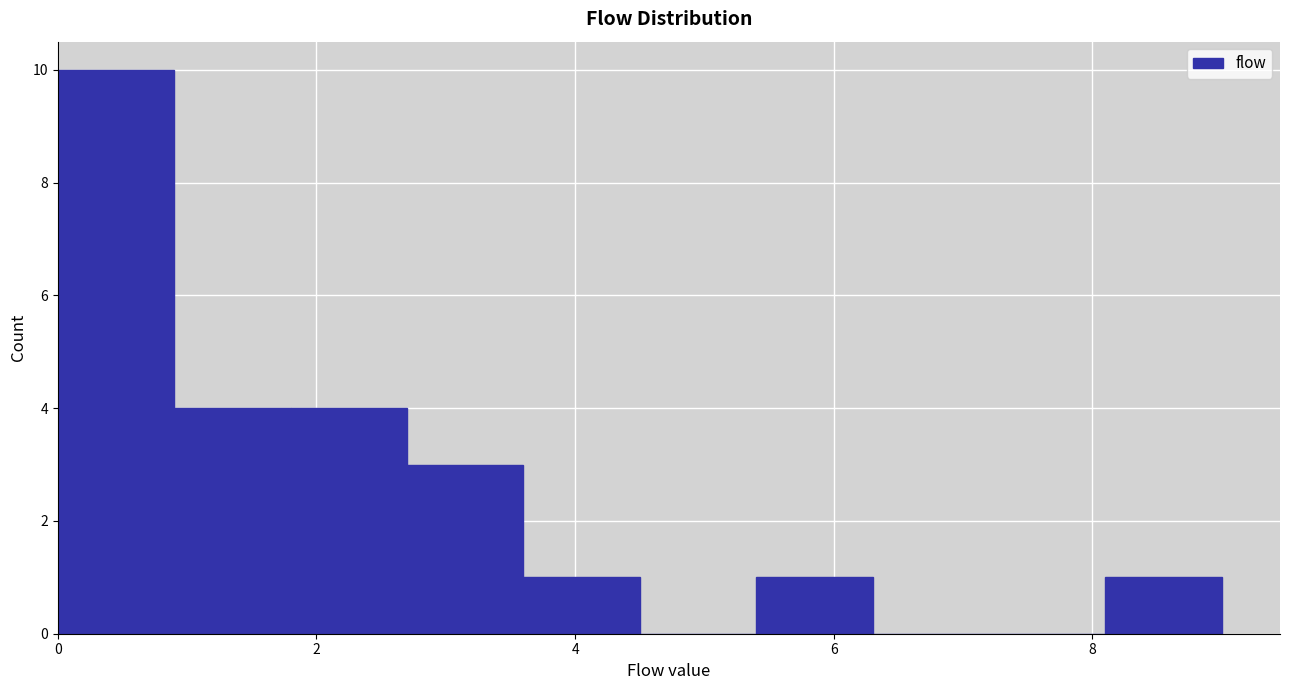

How tall is the bar that spans 0.9 to 1.8 on the x-axis? Neither the bar edges nor the heights are printed on the chart, so give them approximately, as read against the axes.

4